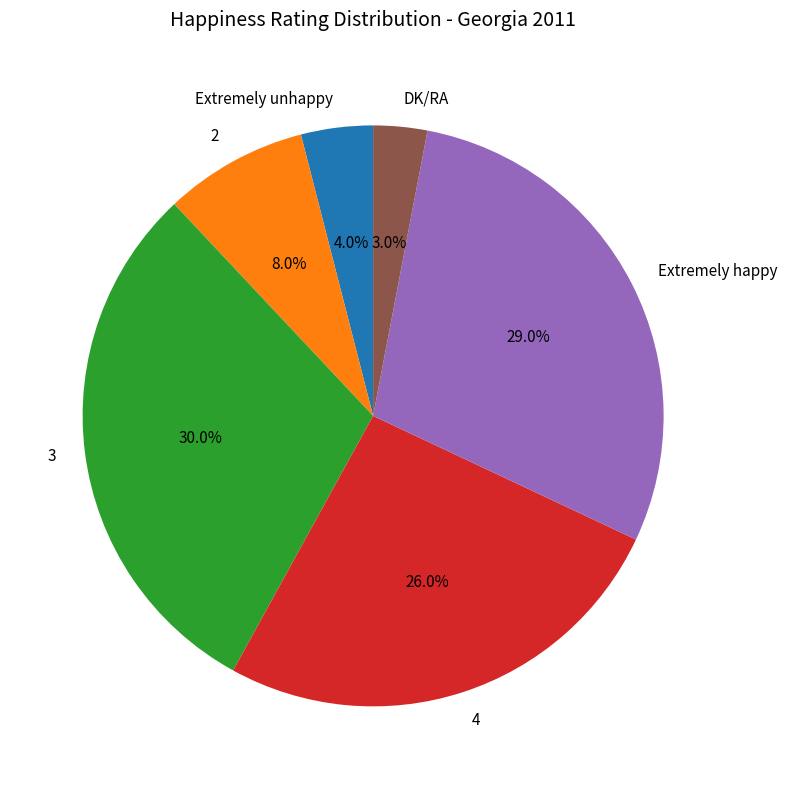

How many slices are in this pie chart?

6